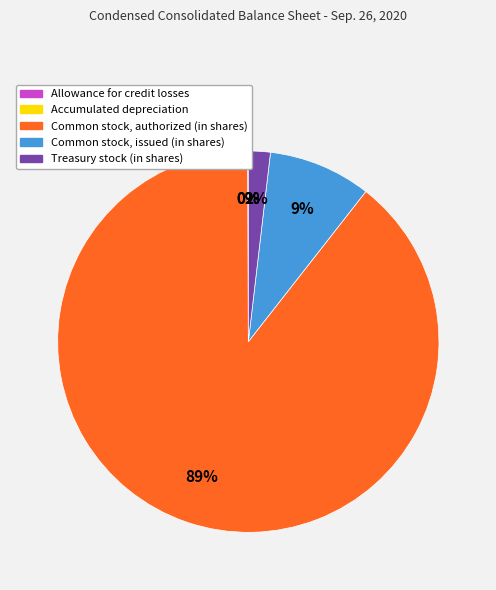

The Common stock, issued (in shares) slice represents 21% of the pie. True or false?

False